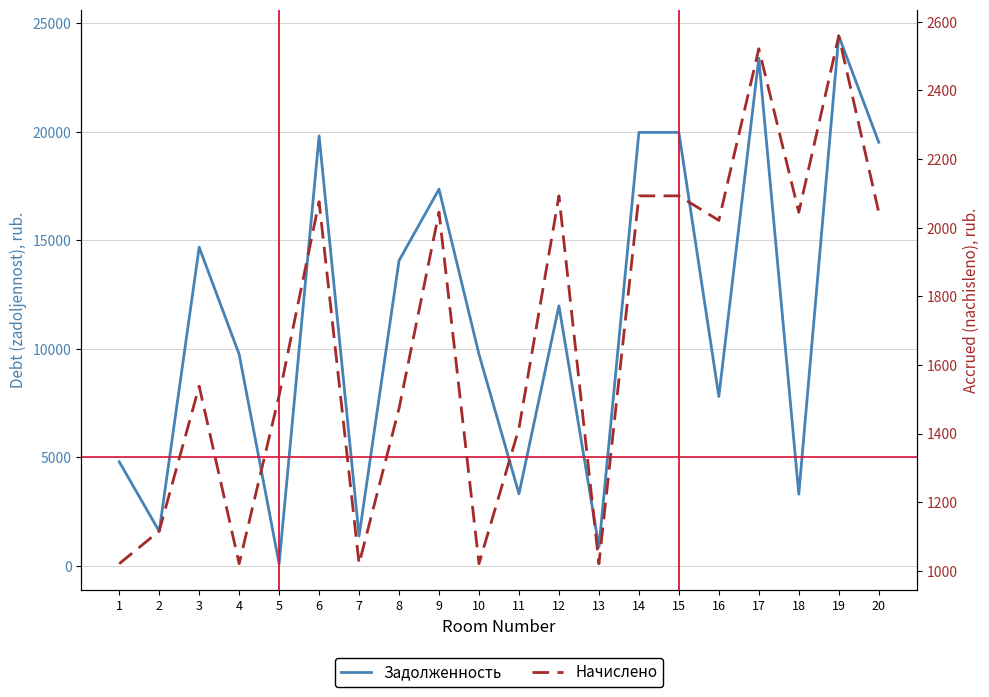

What is the difference between the maximum and minimum values in the Задолженность series?

24342.4